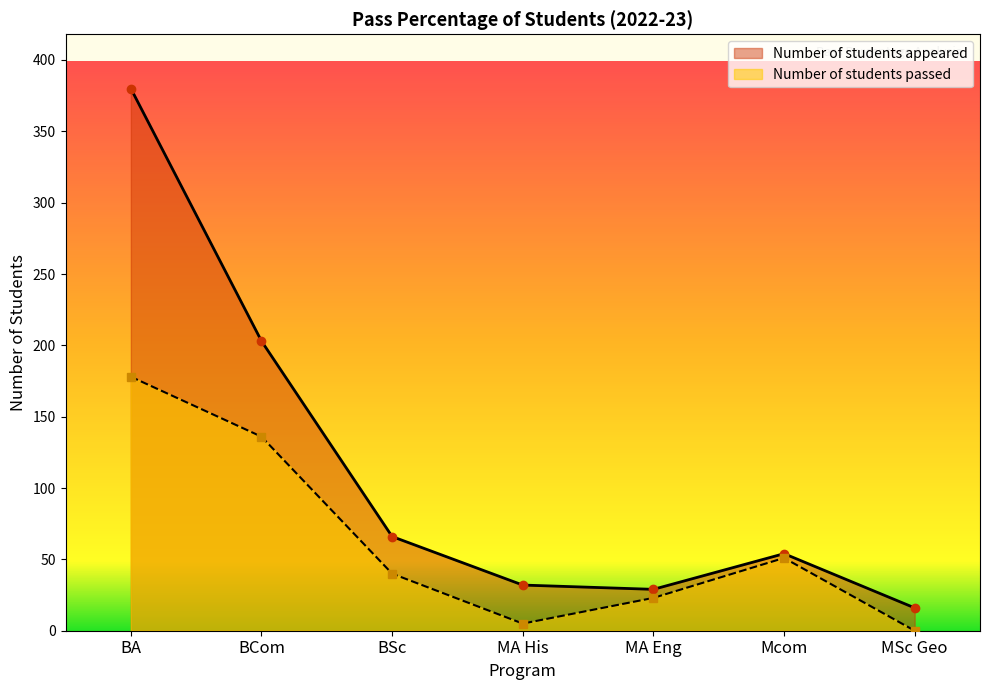

What are all the series names shown in the legend?

Number of students appeared, Number of students passed